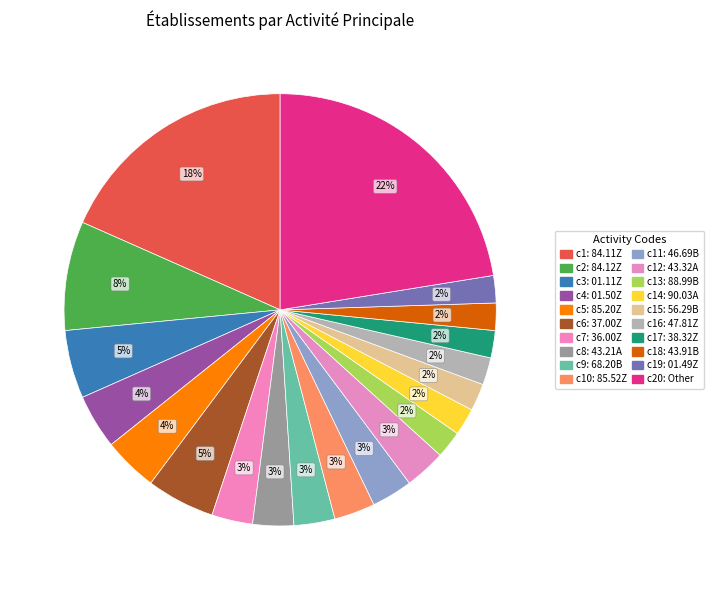

Which category has the biggest portion of the pie?

Other